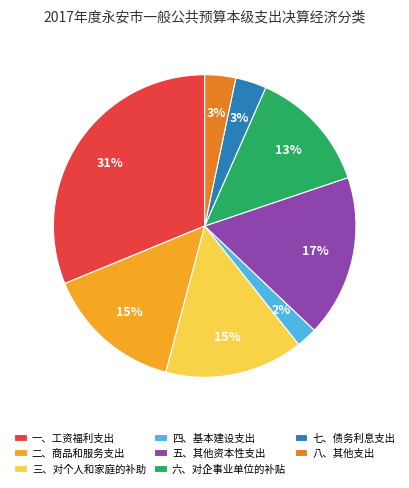

Is there a majority slice in this chart?

No